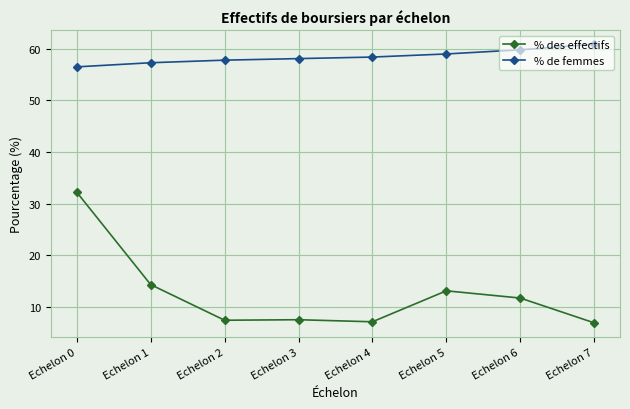

What is the total value across all series at Echelon 7?

67.8